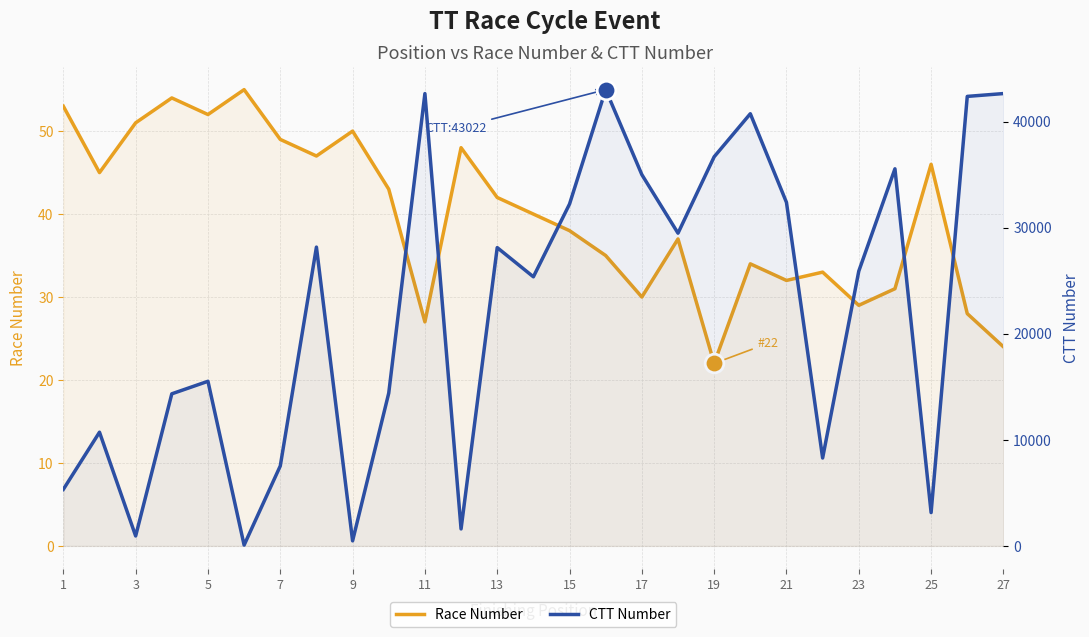

What is the total value across all series at 19?

14452